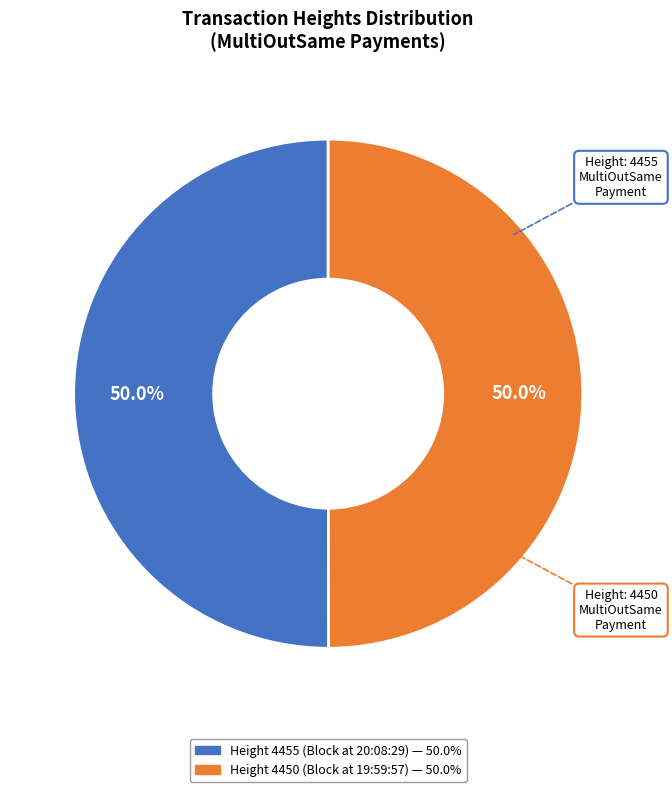

How many segments does this pie chart have?

2